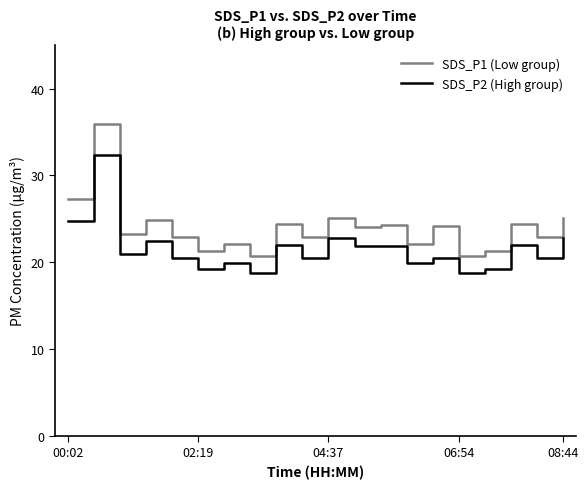

Which series has the widest spread of values?

SDS_P1 (Low group)